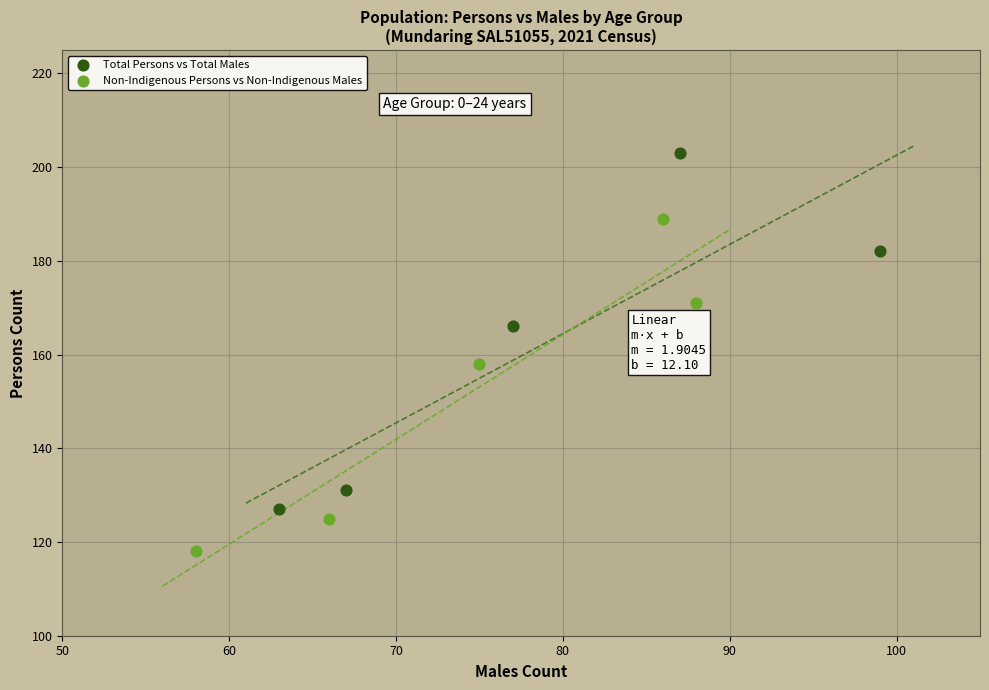

Which series contains the lowest Y value?

Non-Indigenous Persons vs Non-Indigenous Males